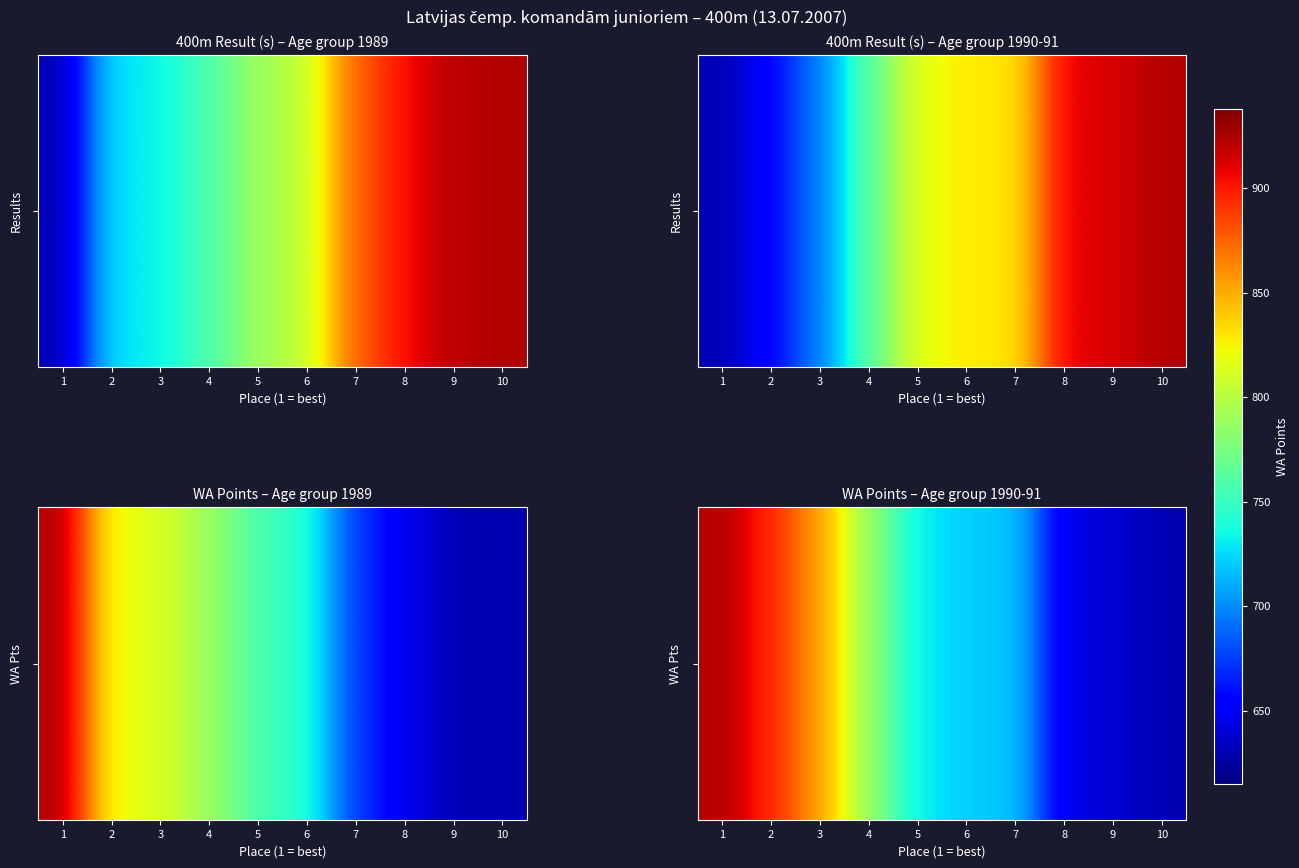

Approximately how many times larger is the value at 5 compared to 2?

0.9